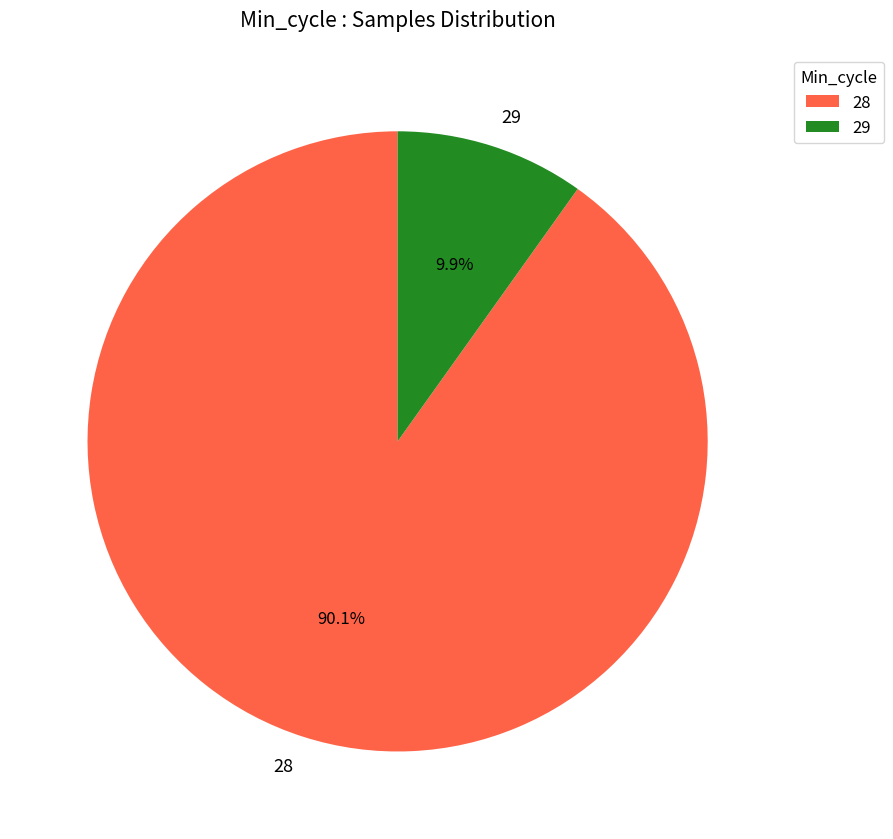

Between 28 and 29, which is larger?

28